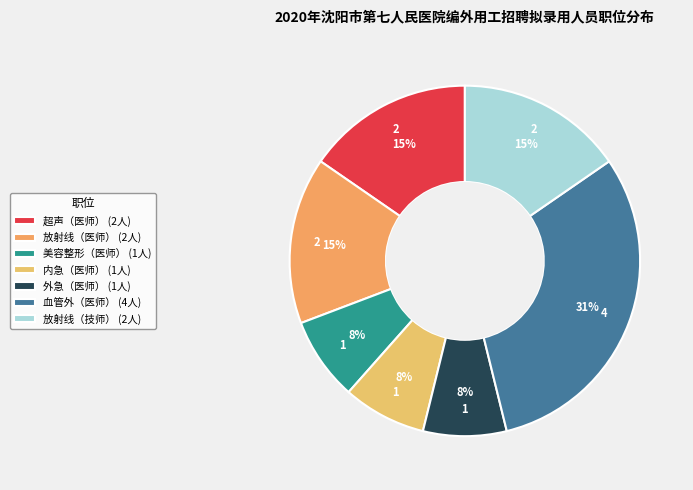

What is the smallest slice in the pie chart?

美容整形（医师）